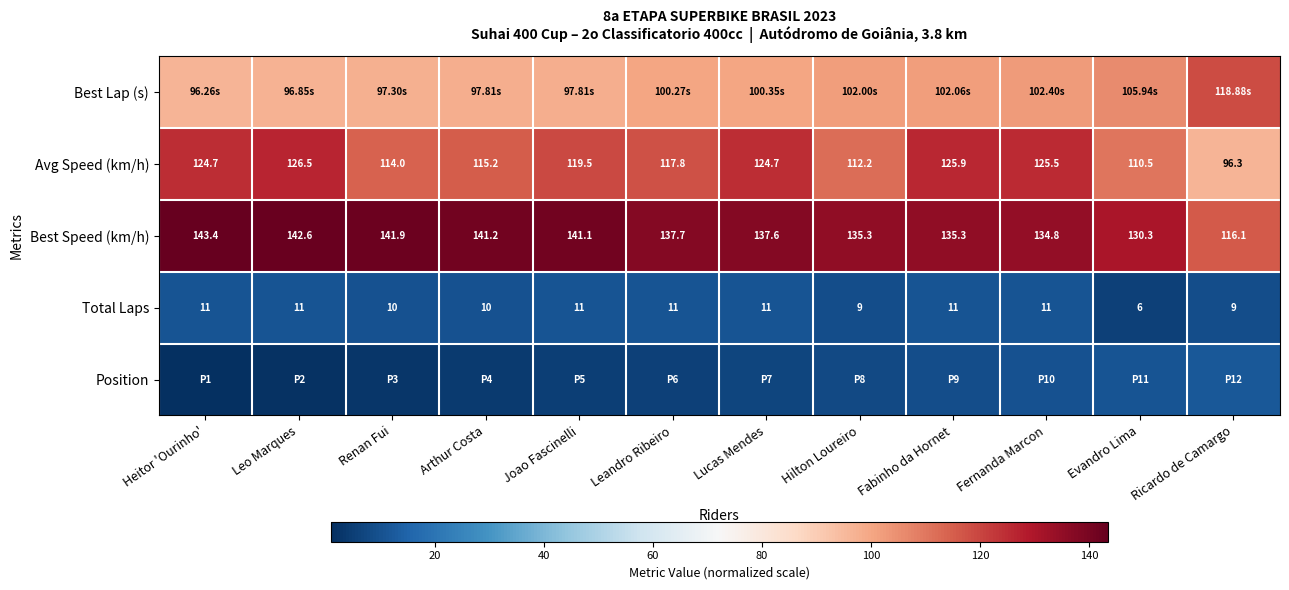

How many data points in Best Speed (km/h) are less than 137?

5